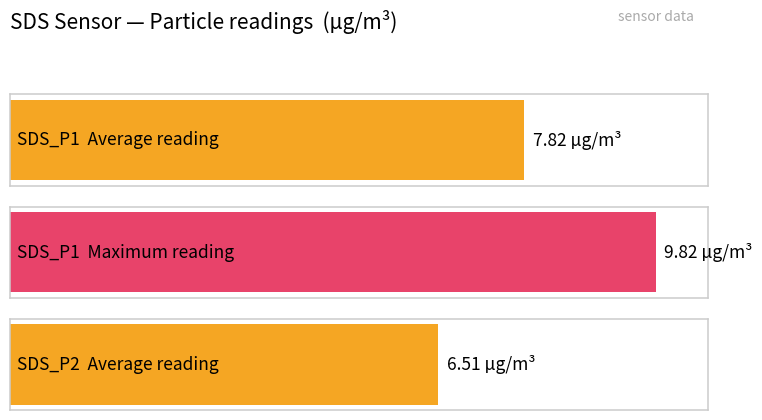

Rank the series by their maximum value, from highest to lowest.

SDS_P1, SDS_P2